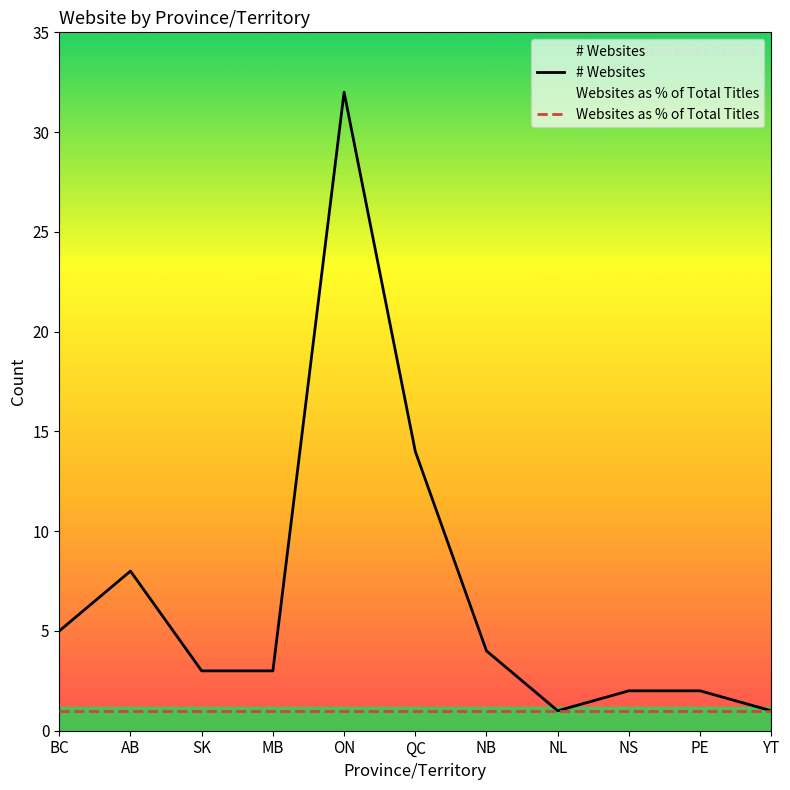

Rank the categories by Websites as % of Total Titles value from lowest to highest.

BC, AB, SK, MB, ON, QC, NB, NL, NS, PE, YT